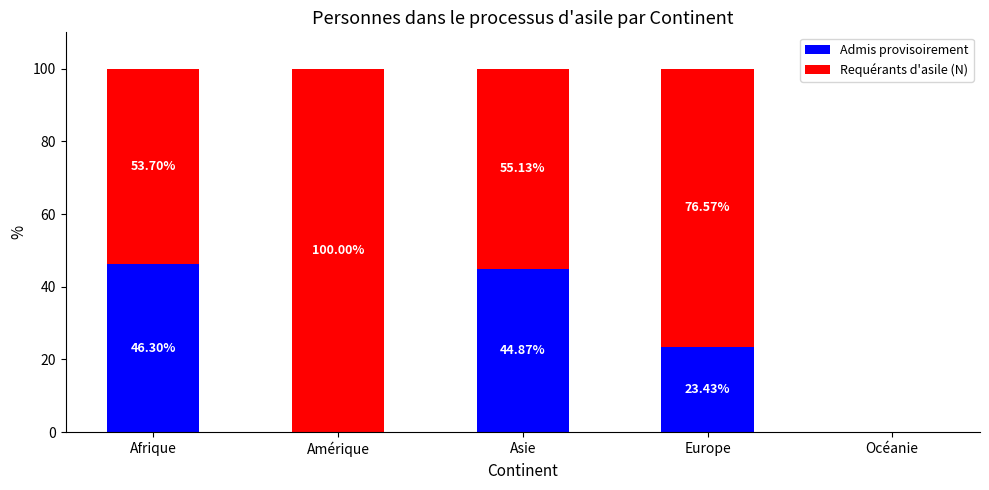

At which label is Admis provisoirement closest to 23?

Europe